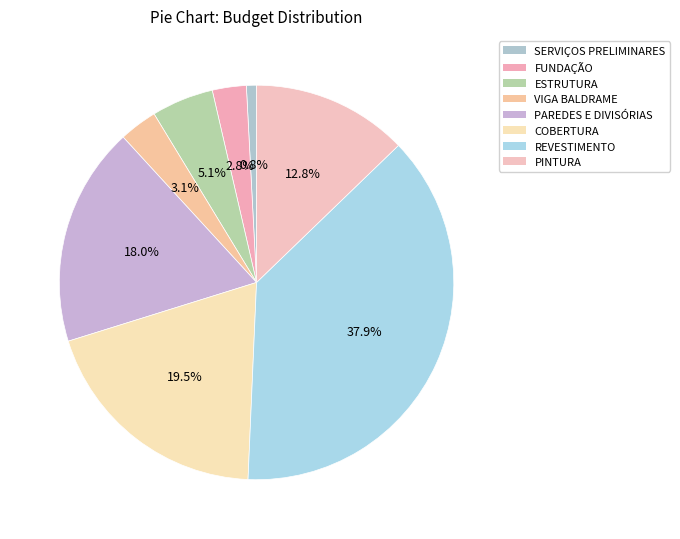

To the nearest percent, what is the difference between the SERVIÇOS PRELIMINARES and ESTRUTURA slice percentages?

4%